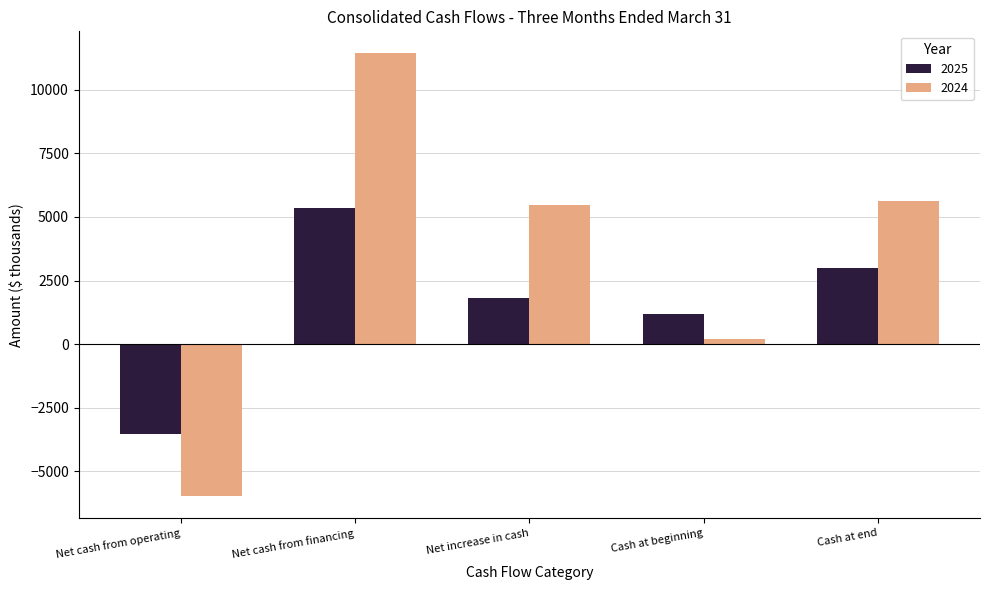

True or false: 2024 has a value of -5976 at Net cash from operating.

True